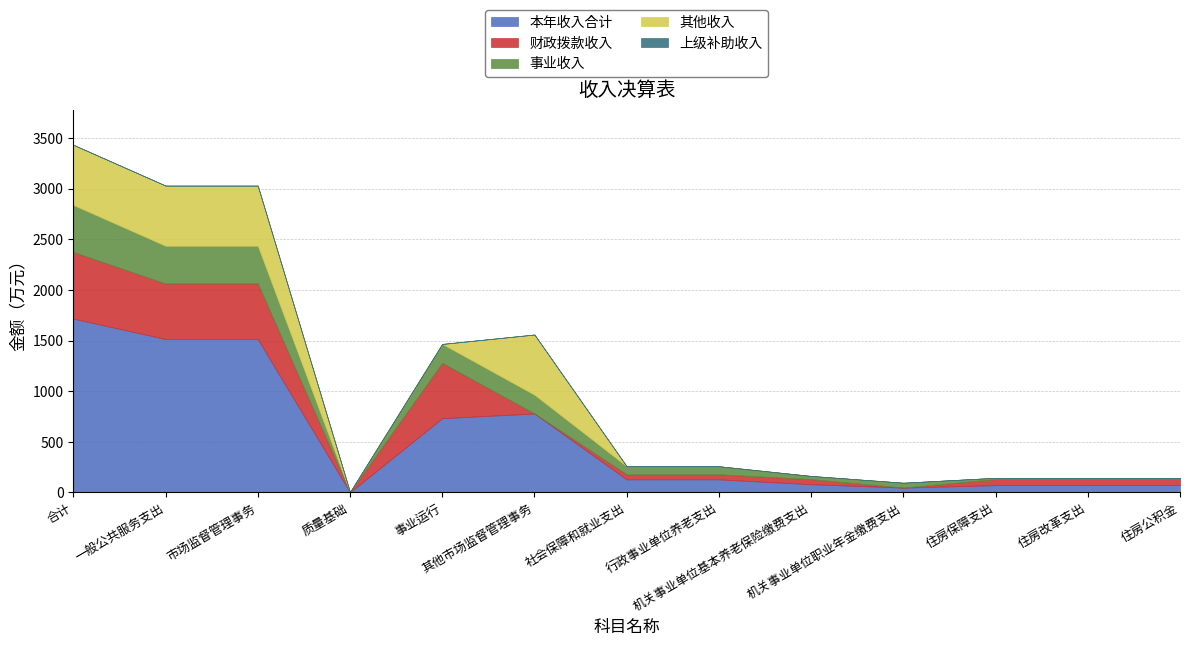

How many values in the 事业收入 series exceed 79?

7